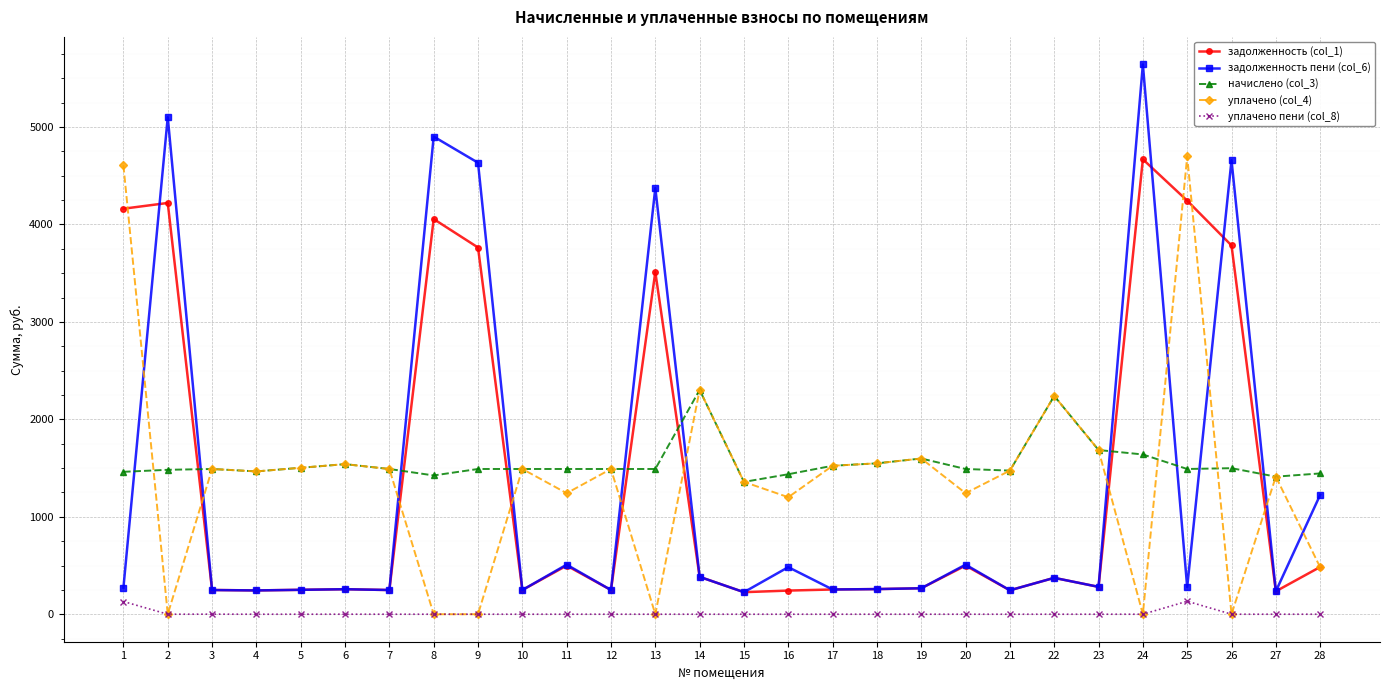

At which category is the sum across all series the highest?

24